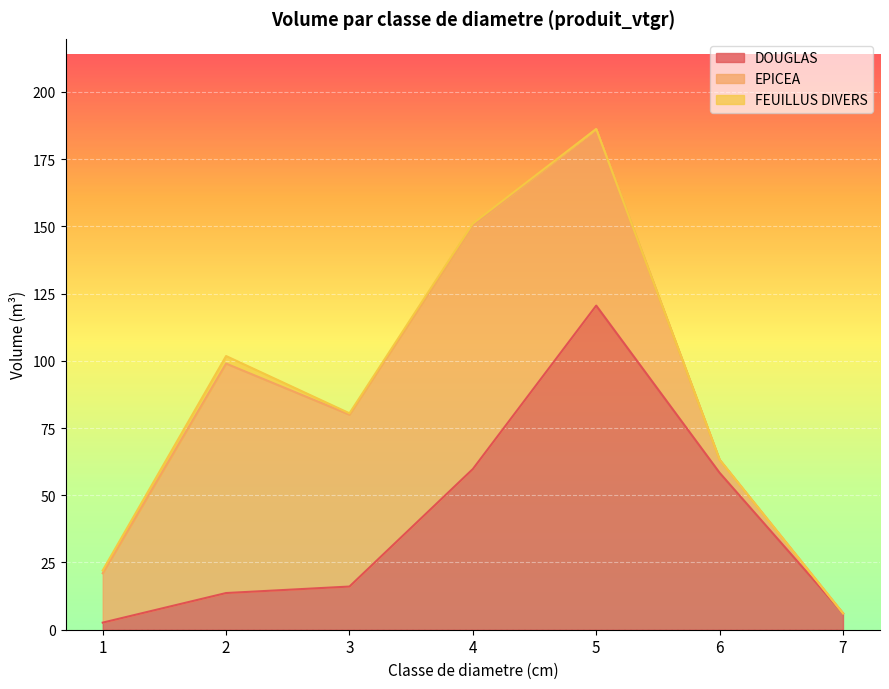

Is it true that DOUGLAS equals 30.6 at 6?

False